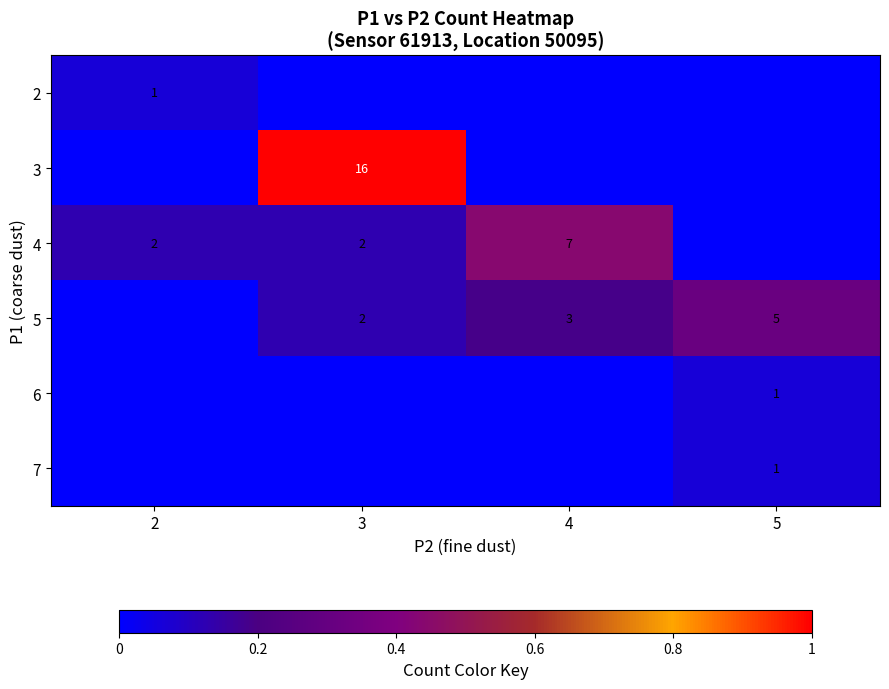

Count the number of data series in this chart.

6